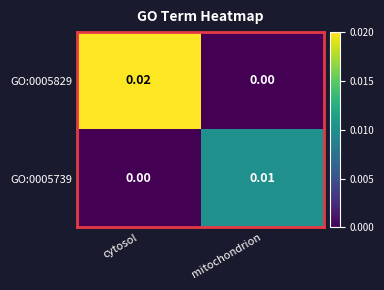

Count the number of categories in the chart.

2